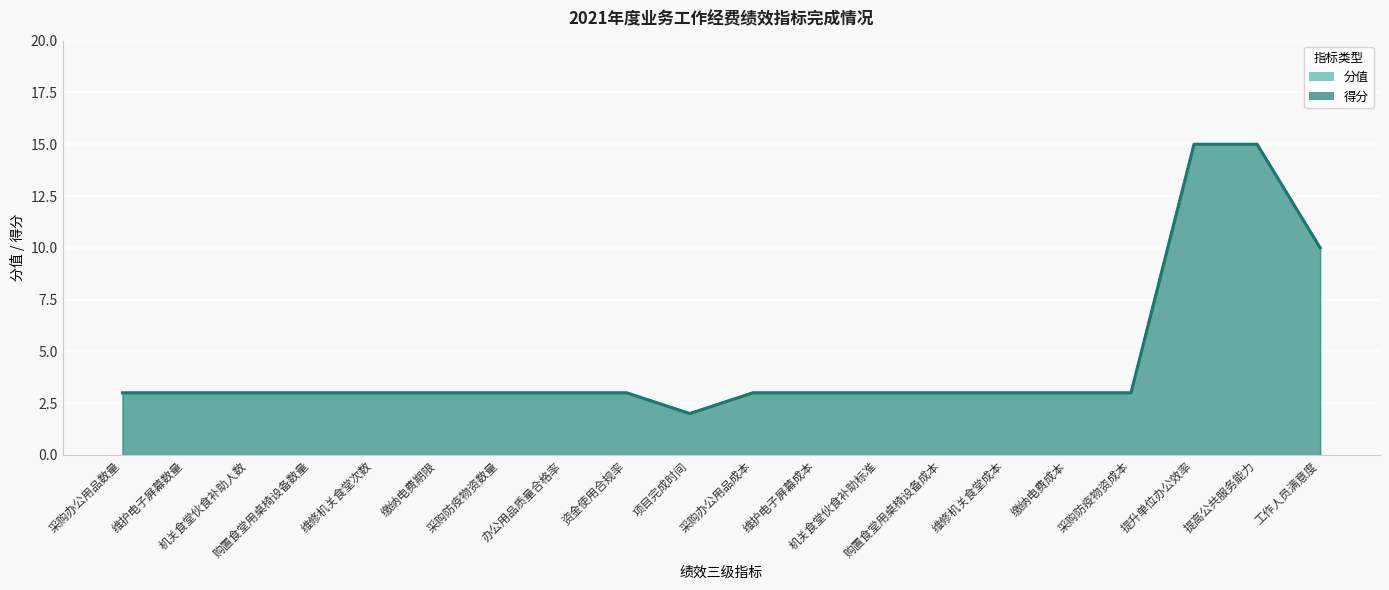

True or false: 得分 has more than 0 interior local peaks.

False